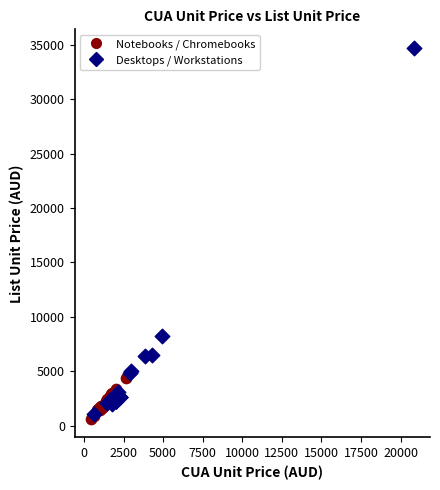

Which series reaches the maximum Y coordinate?

Desktops / Workstations